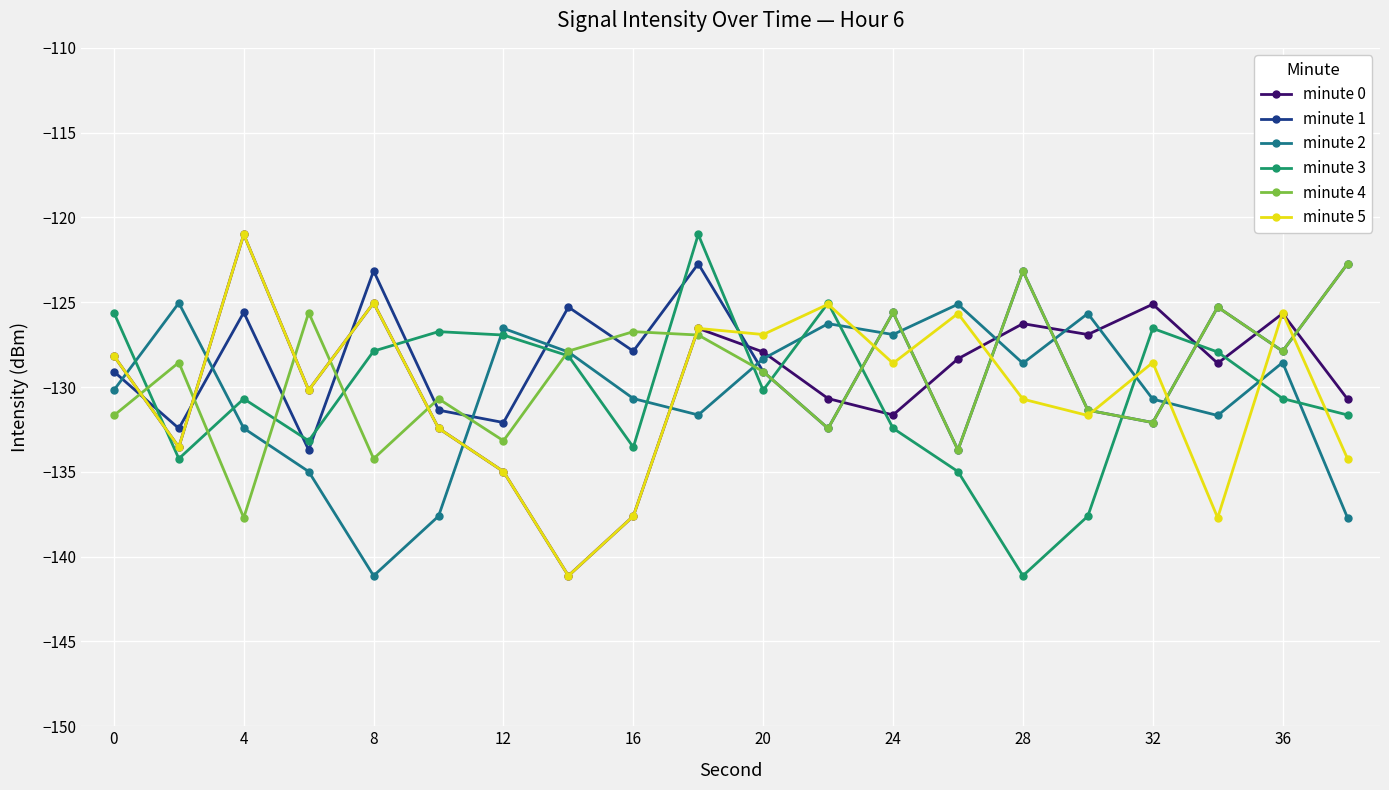

True or false: minute 0 has more than 1 interior local peaks.

True